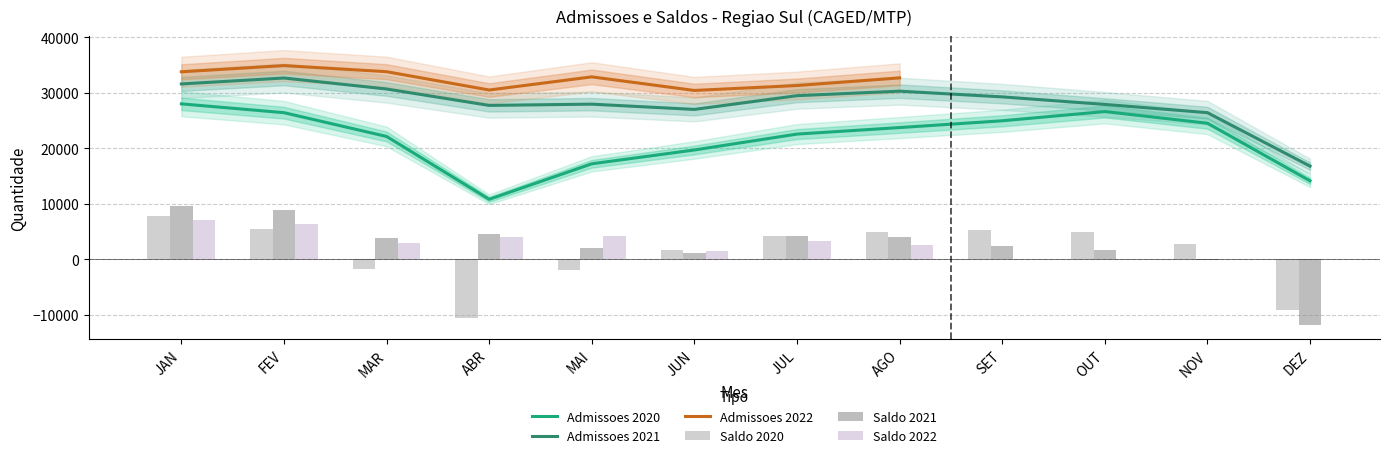

How many data points does each series have?

12